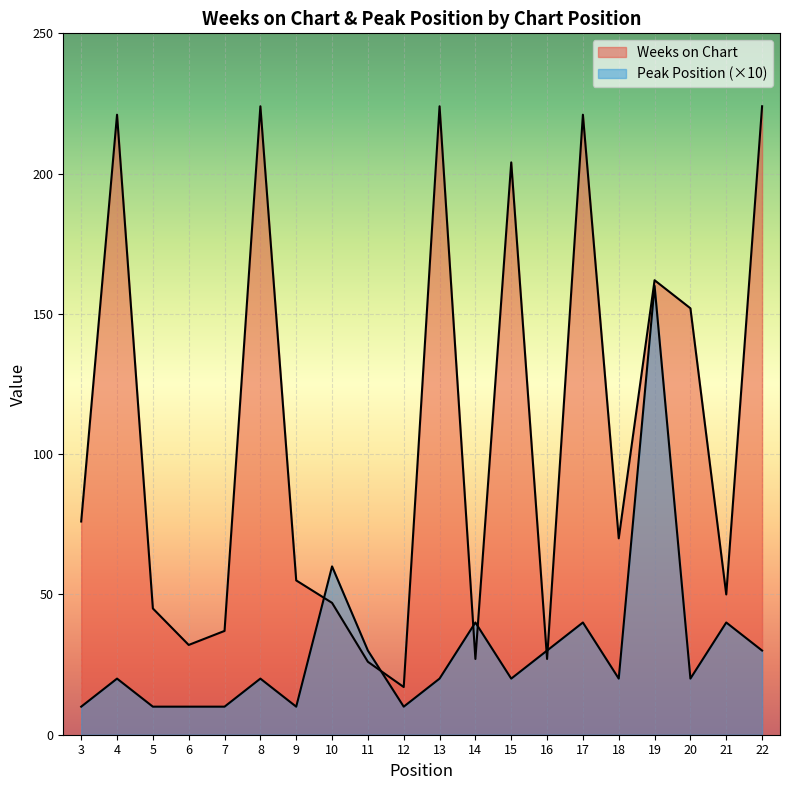

How many categories are shown in the chart?

20